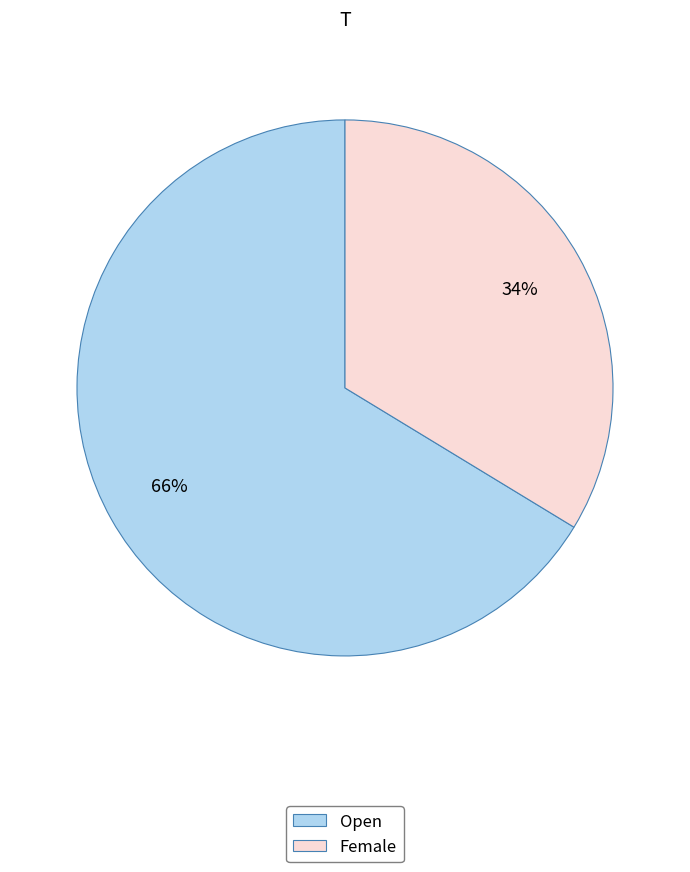

Does Female account for over 50% of the chart?

No